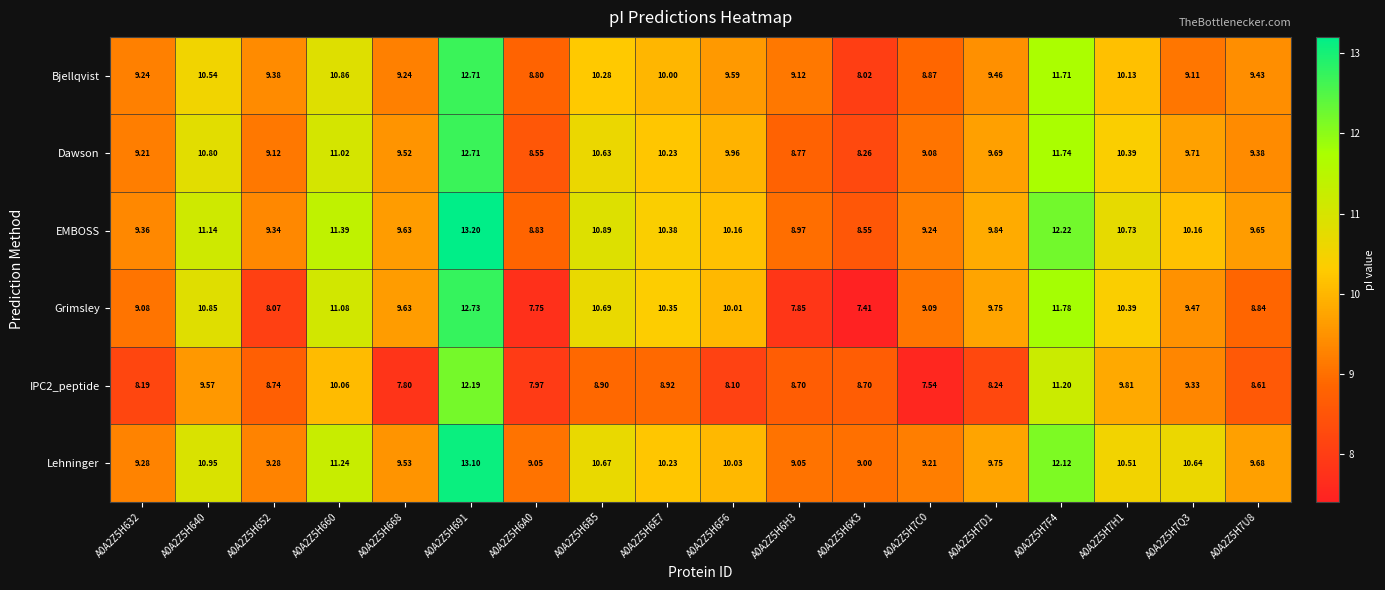

At which category does the chart reach its peak across all series?

A0A2Z5H691